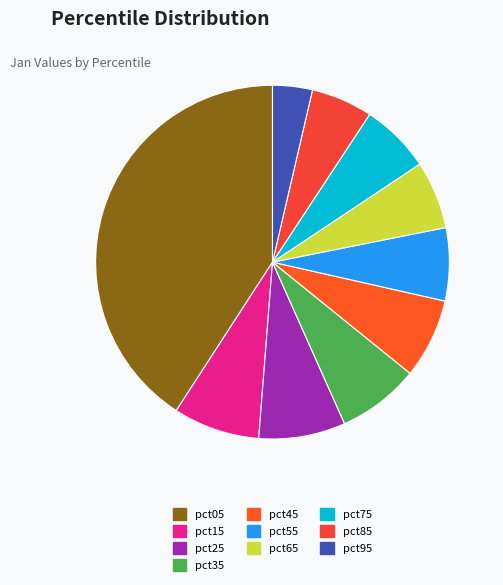

Is it true that pct45 is 22% of the pie?

False